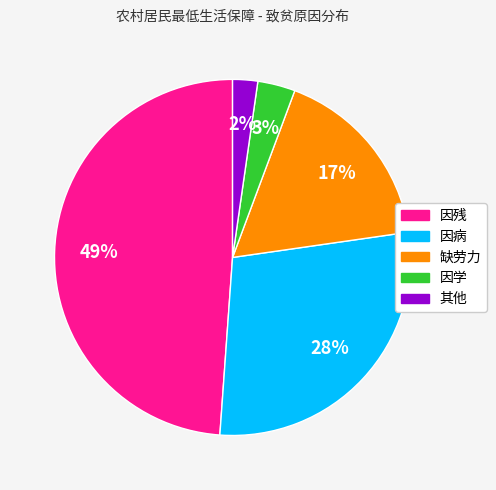

Is the sum of 其他 and 因学 greater than half?

No